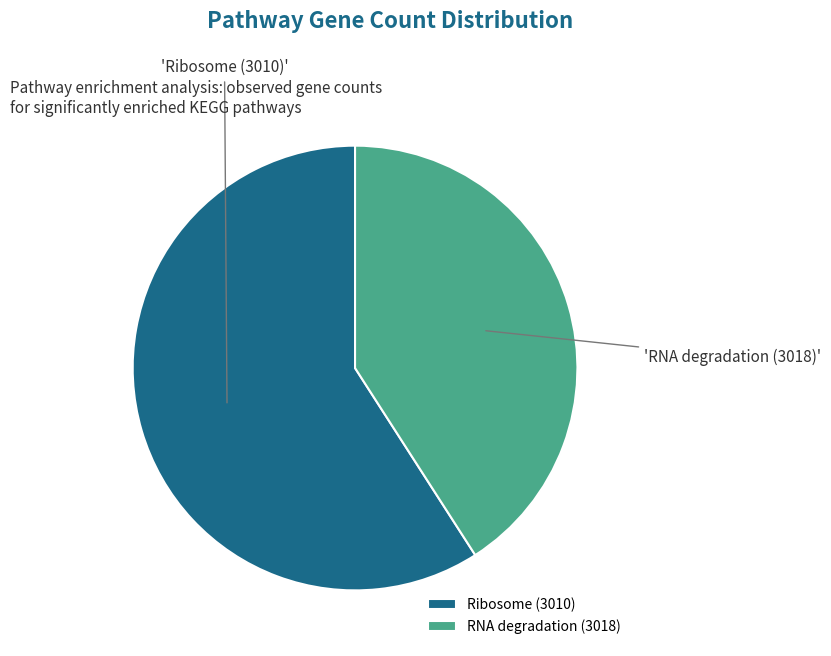

Is it true that Ribosome (3010) is 74% of the pie?

False